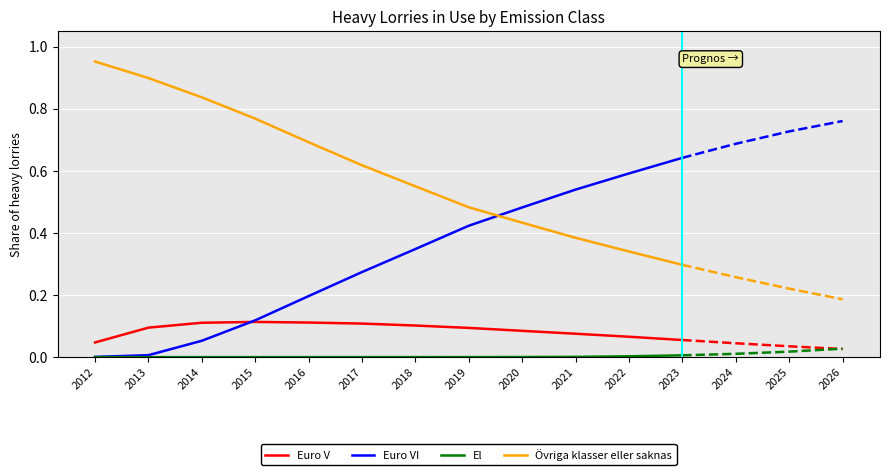

Between 2015 and 2021, which is larger?

2015